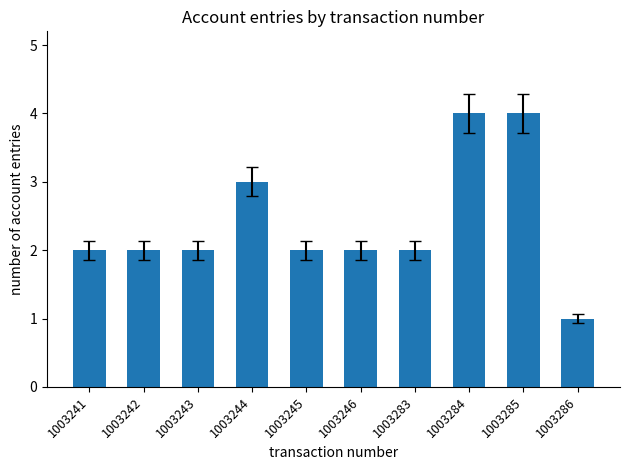

What is the difference between the maximum and minimum values?

3